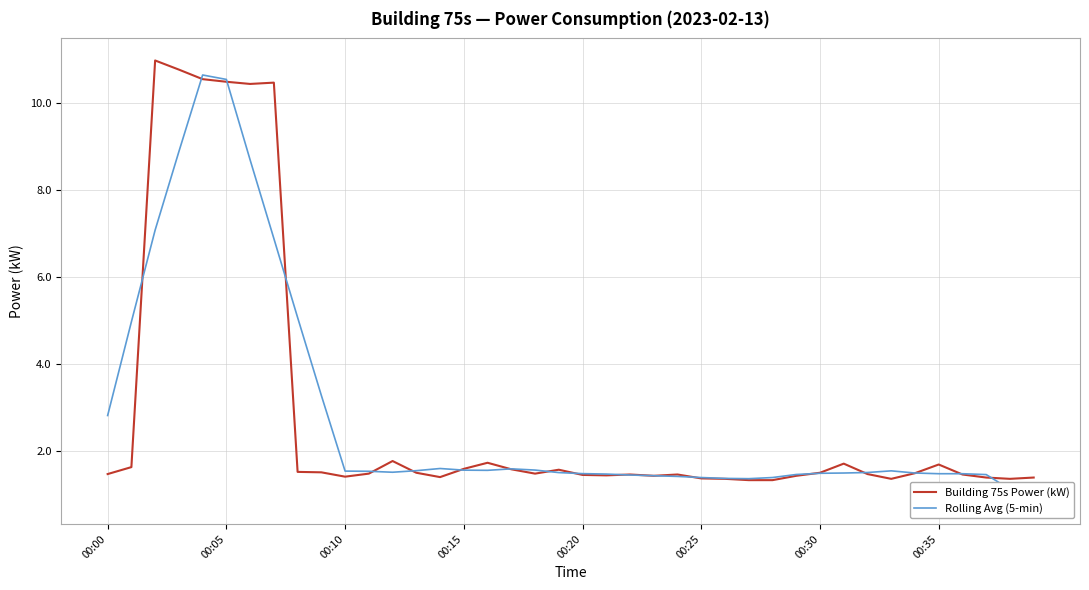

Read the Rolling Avg (5-min) value at 21.

1.5